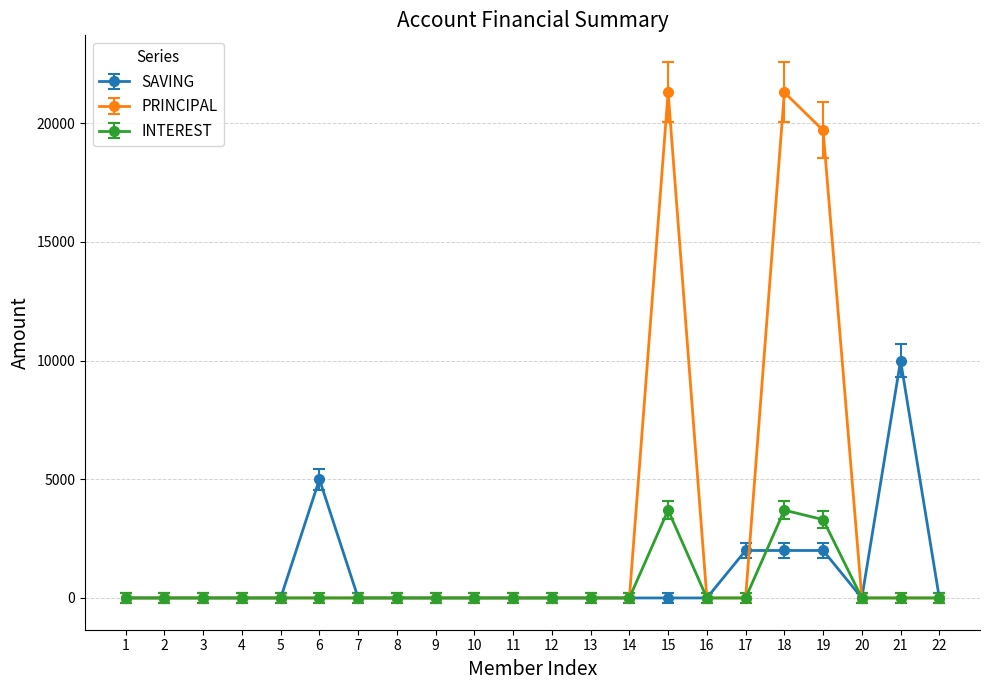

What is the difference between the maximum and minimum values in the PRINCIPAL series?

21300